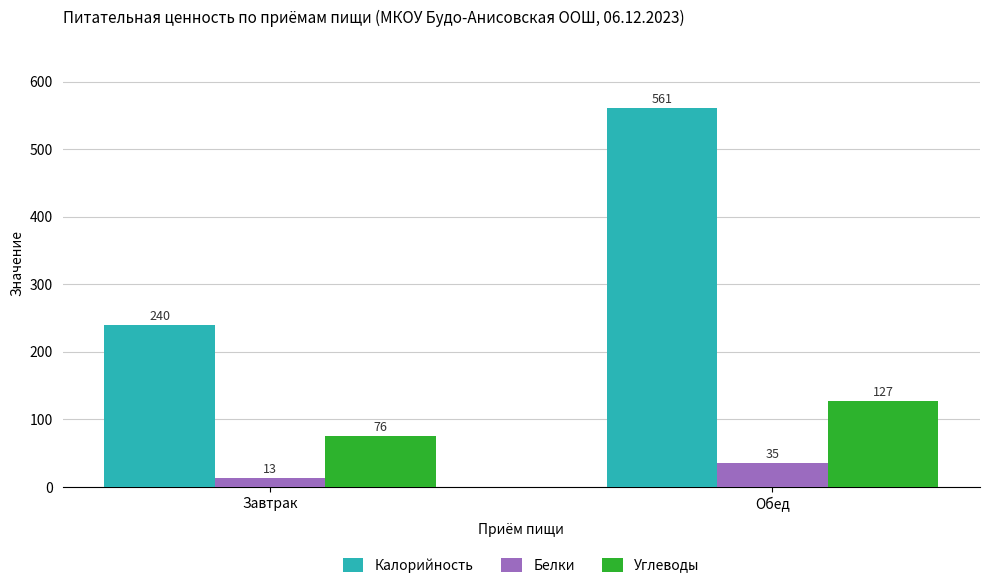

The value of Калорийность at Завтрак is 240. True or false?

True